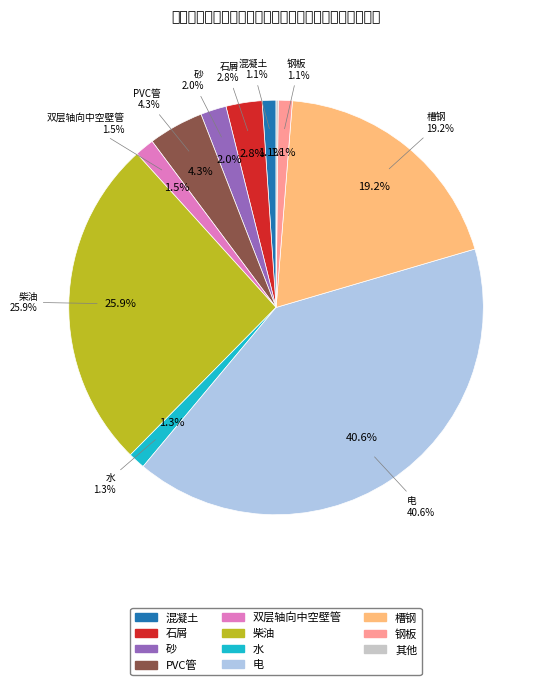

Combined, do 电 and 柴油 account for over 50%?

Yes